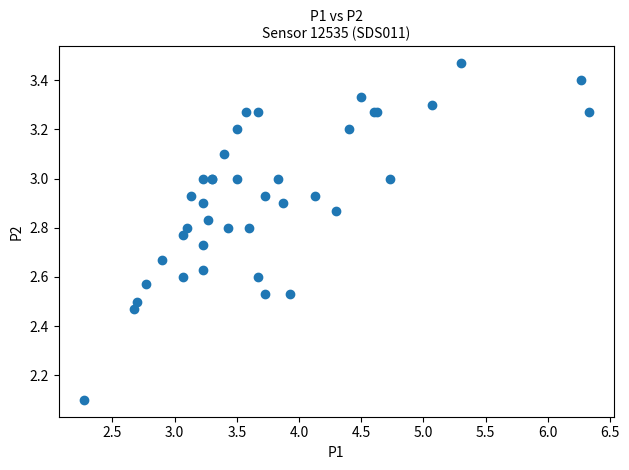

What Y value in the scatter plot is closest to 2?

2.1